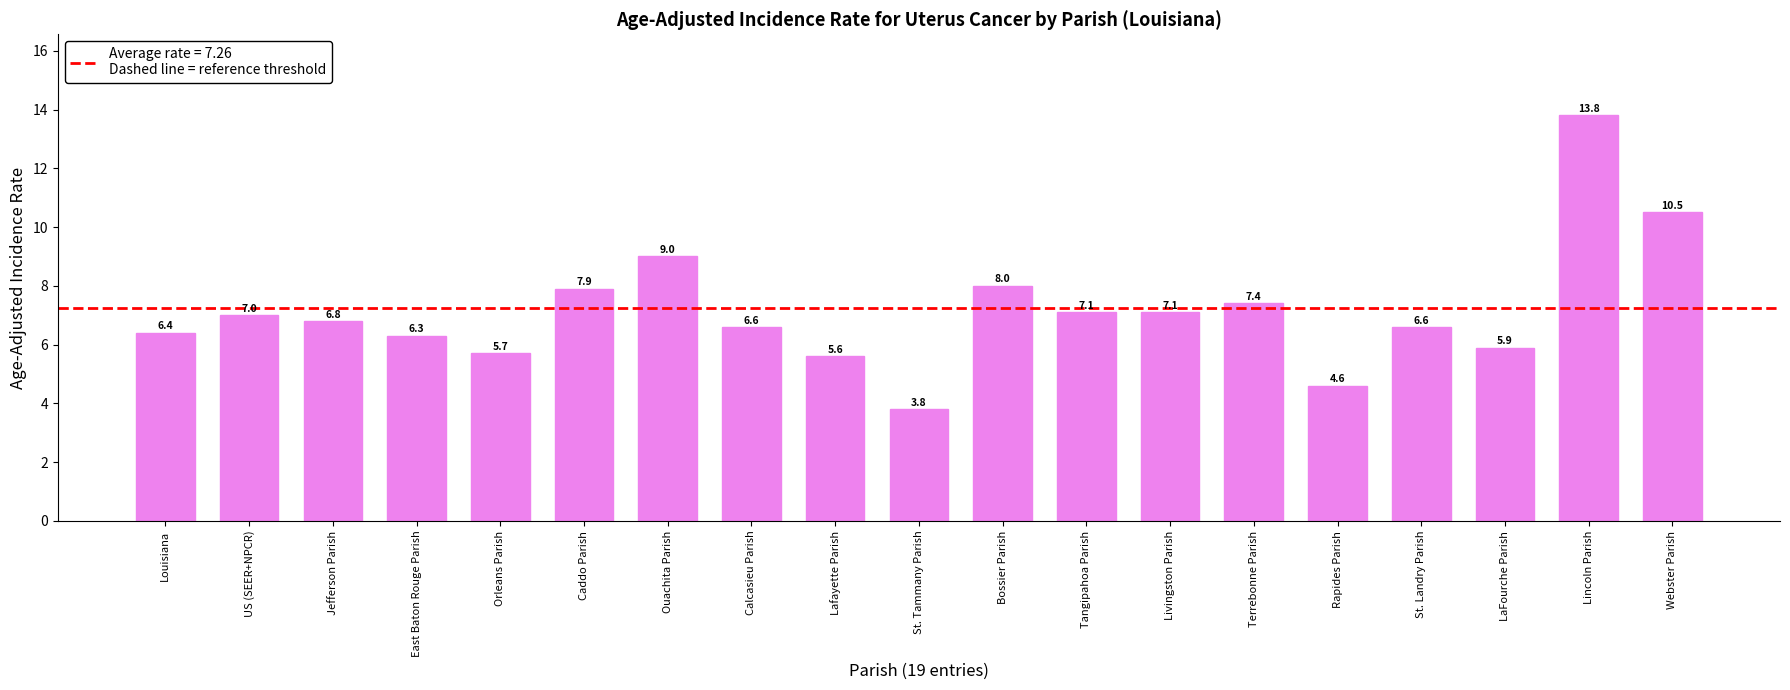

Which has a higher value, LaFourche Parish or Lafayette Parish?

LaFourche Parish